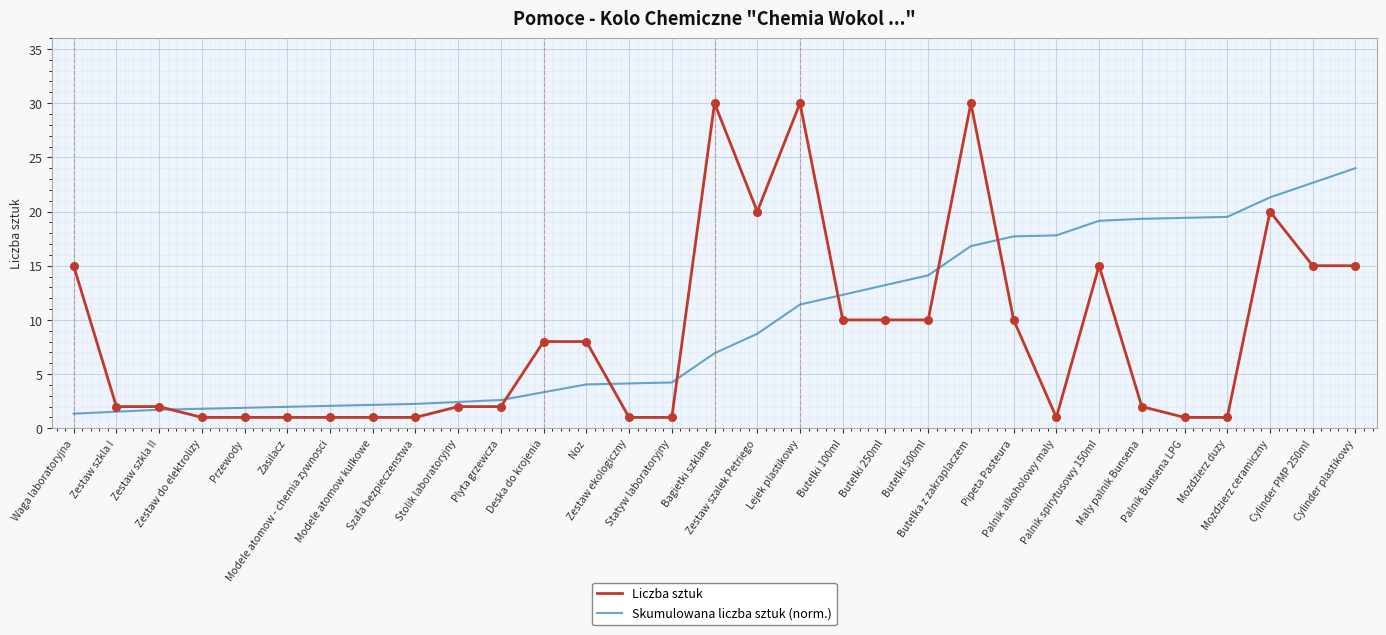

What are all the series names shown in the legend?

Liczba sztuk, Skumulowana liczba sztuk (norm.)